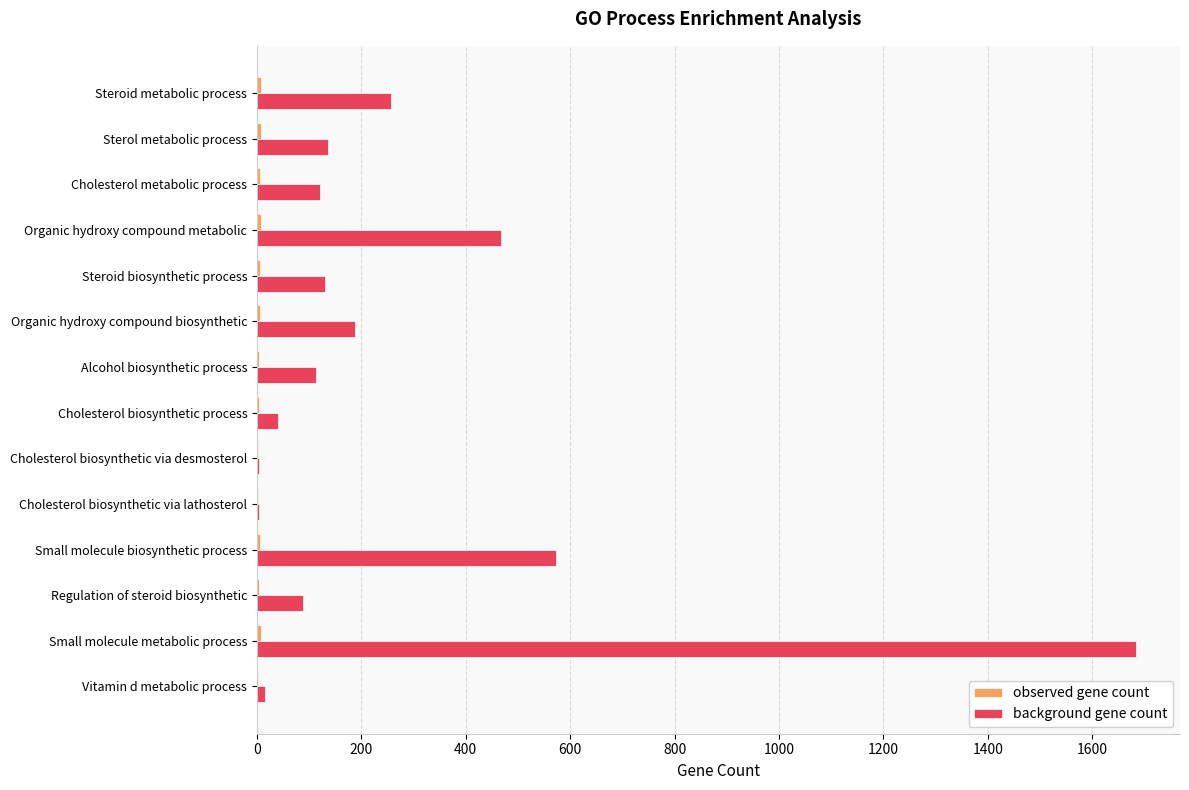

At which category is the sum across all series the highest?

Small molecule metabolic process